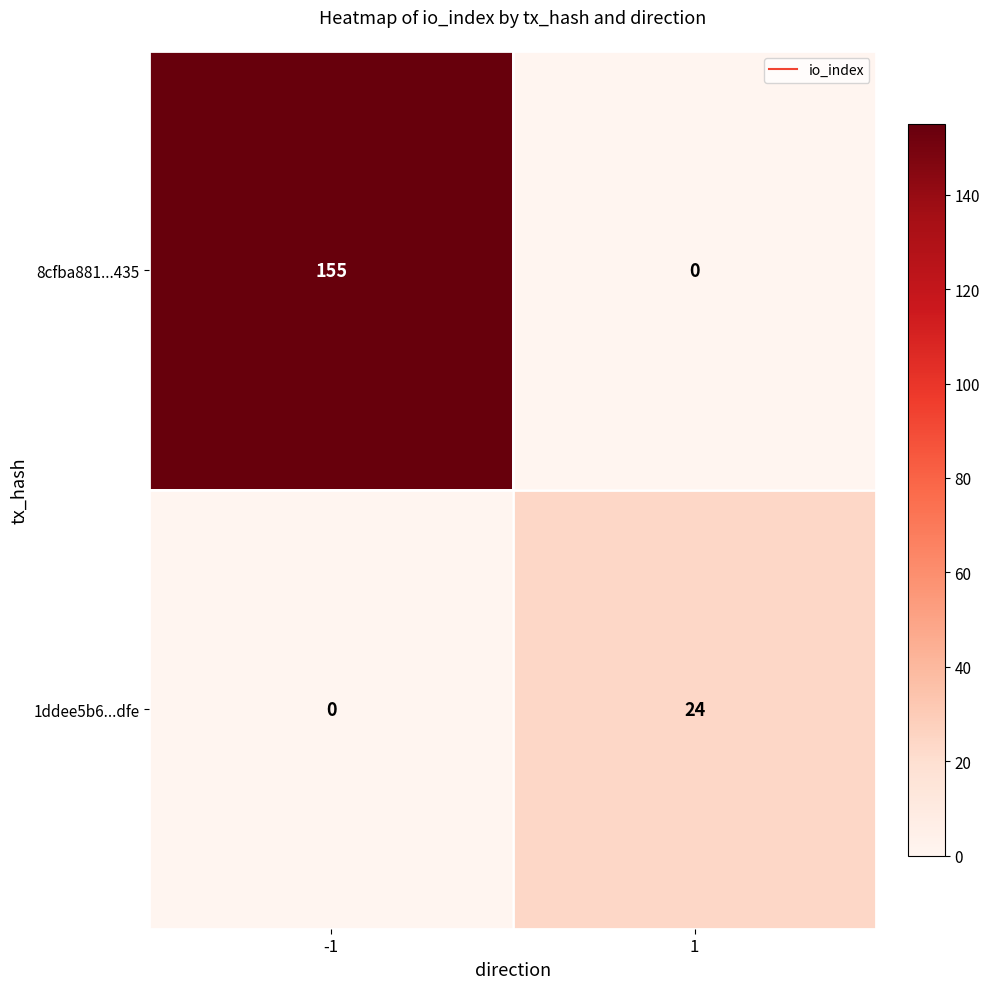

Read the 1ddee5b6...dfe value at 1.

24